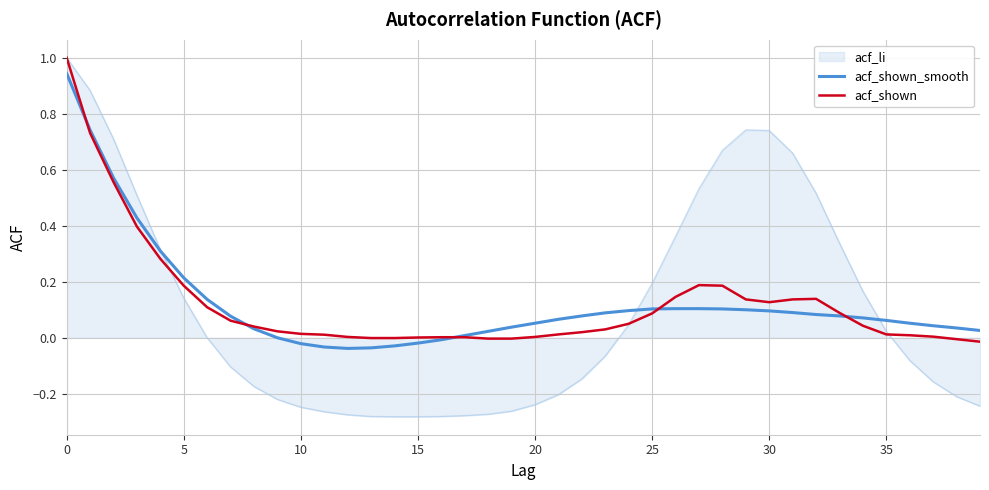

Which series has the largest range (max minus min)?

acf_li